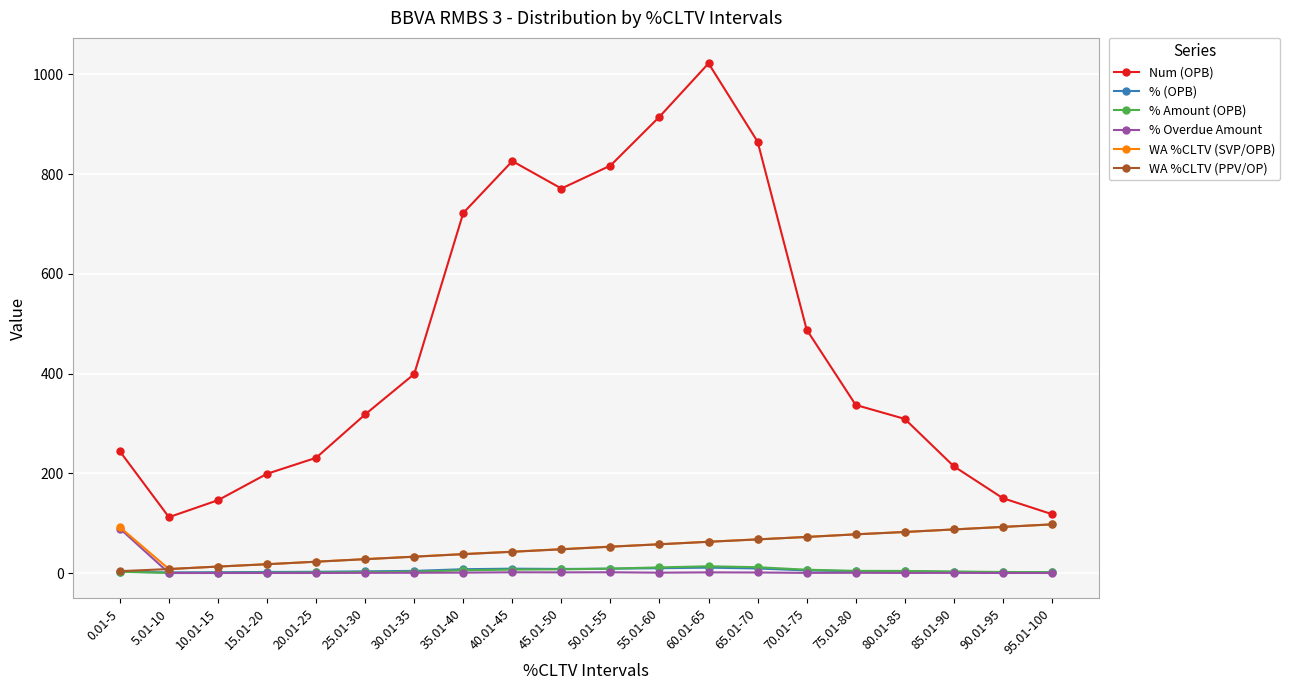

What is the spread (max minus min) of values at 45.01-50?

769.7